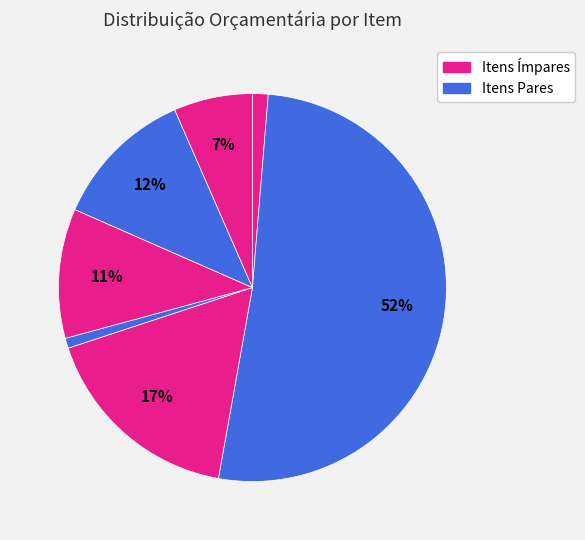

How many segments does this pie chart have?

7